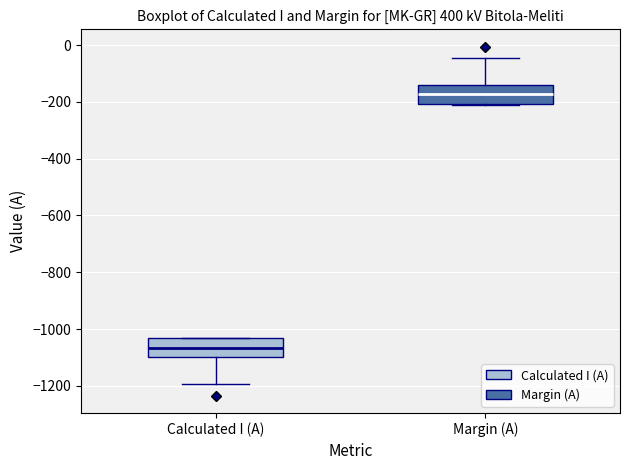

Where does the lower whisker of the box for Calculated I (A) end on the y-axis? The values are not printed on the chart, so give them approximately, as read against the axis.

-1200